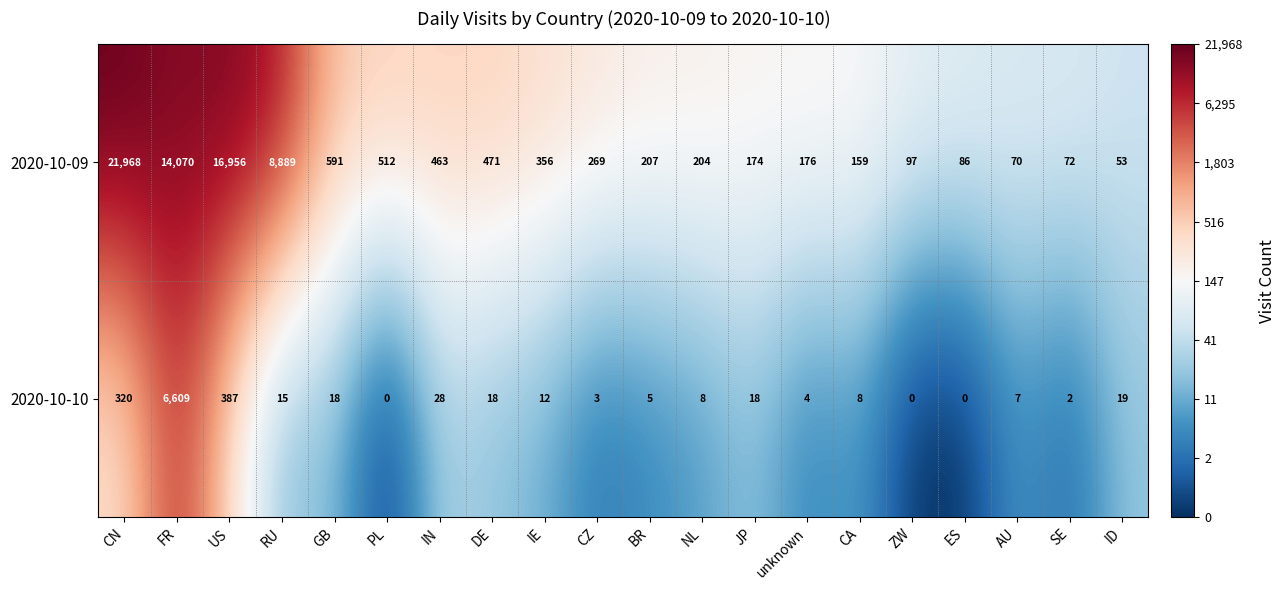

What is the approximate value of 2020-10-09 at CA, to the nearest 50?

150